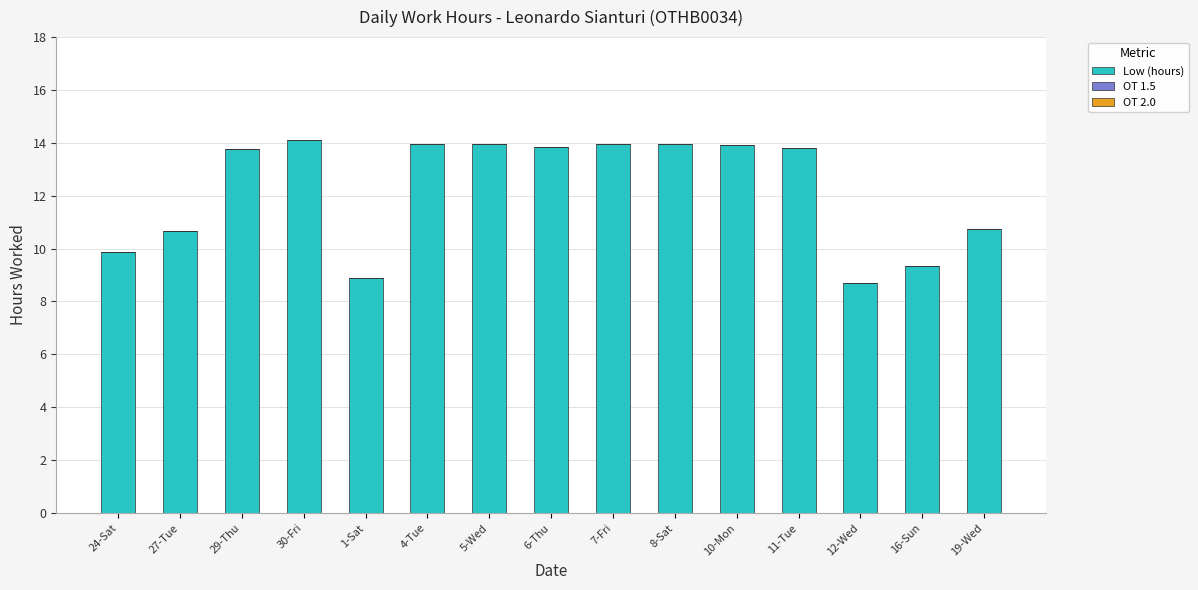

Which has a higher value, 6-Thu or 30-Fri?

30-Fri